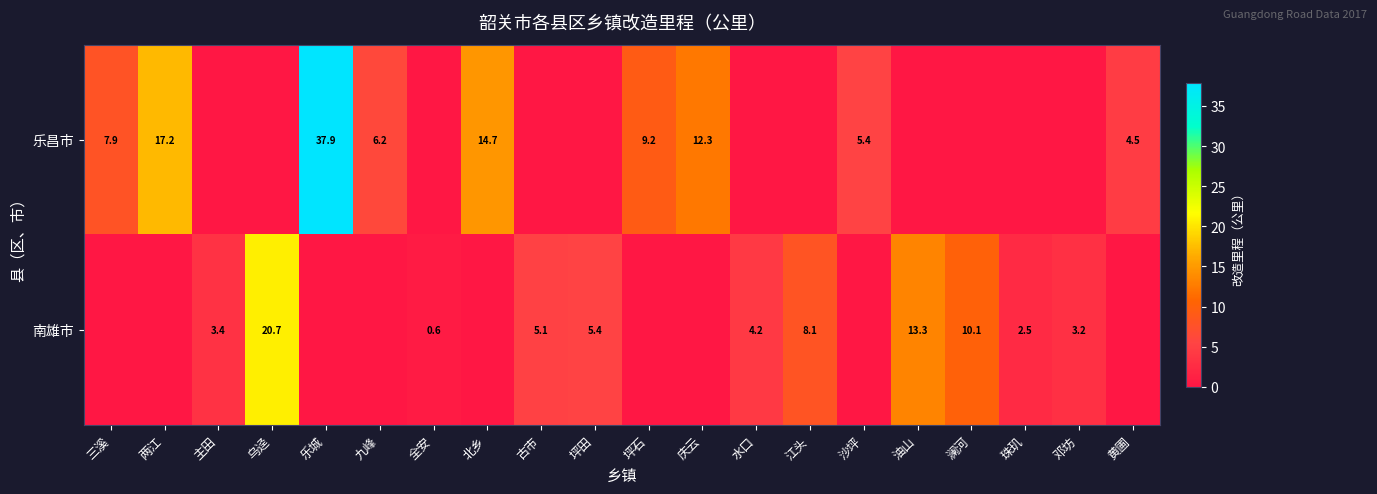

List the labels in order of row_0 value, smallest first.

主田, 乌迳, 全安, 古市, 坪田, 水口, 江头, 油山, 澜河, 珠玑, 邓坊, 黄圃, 沙坪, 九峰, 三溪, 坪石, 庆云, 北乡, 两江, 乐城